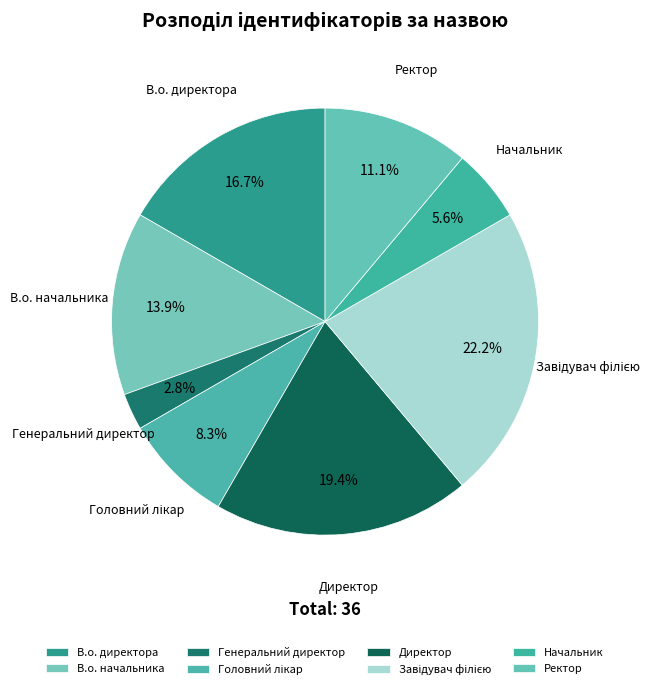

Approximately how many times larger is the value at Начальник compared to Директор?

0.3